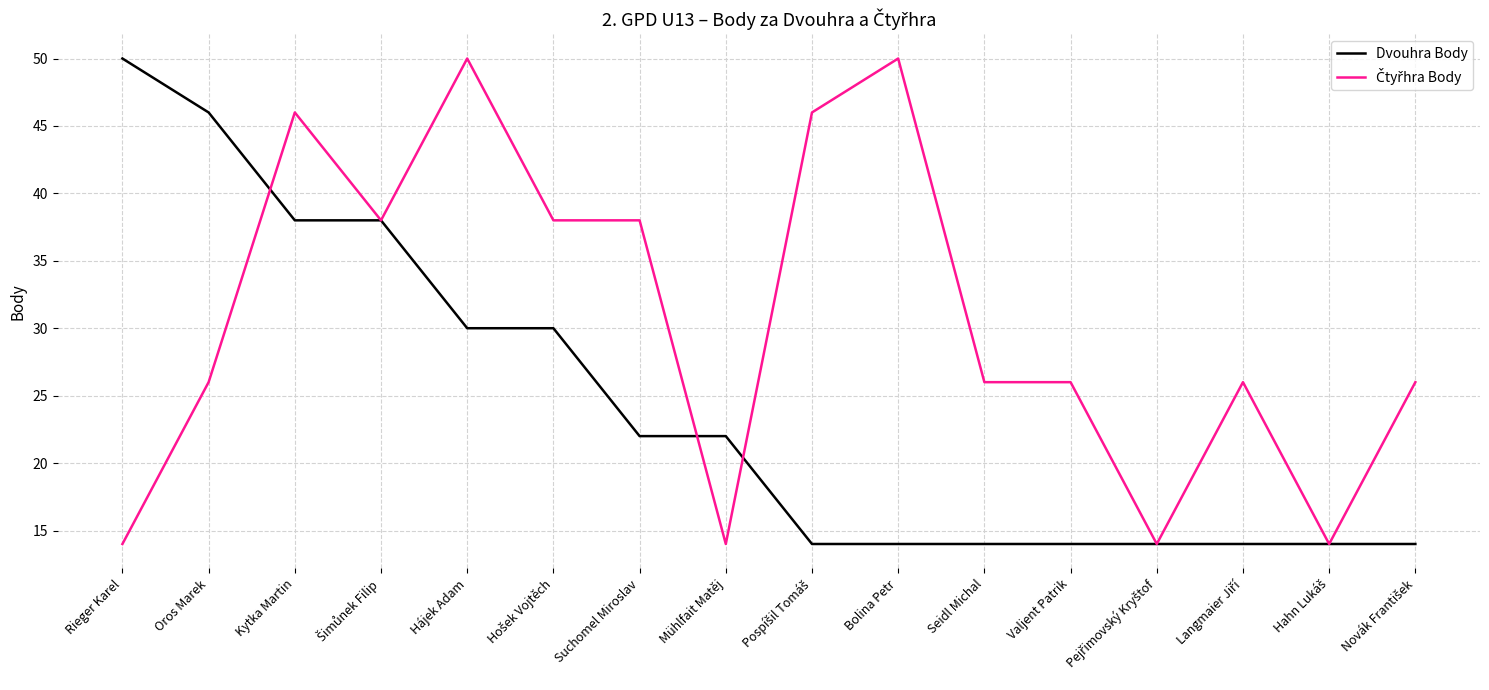

What position from the left is Hájek Adam?

5